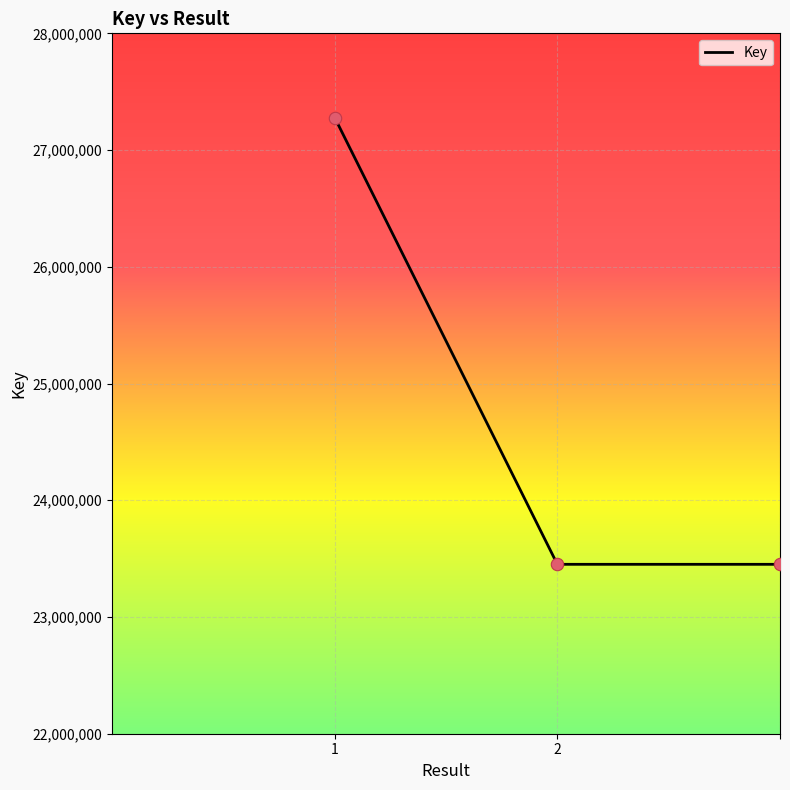

What is the difference between the maximum and minimum values?

3827494